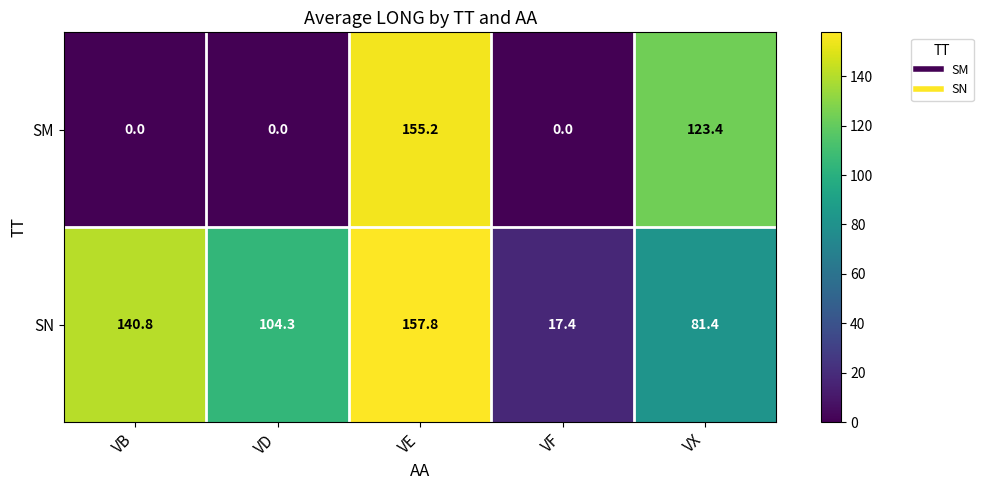

What is the difference between the highest and lowest values at VX?

42.0